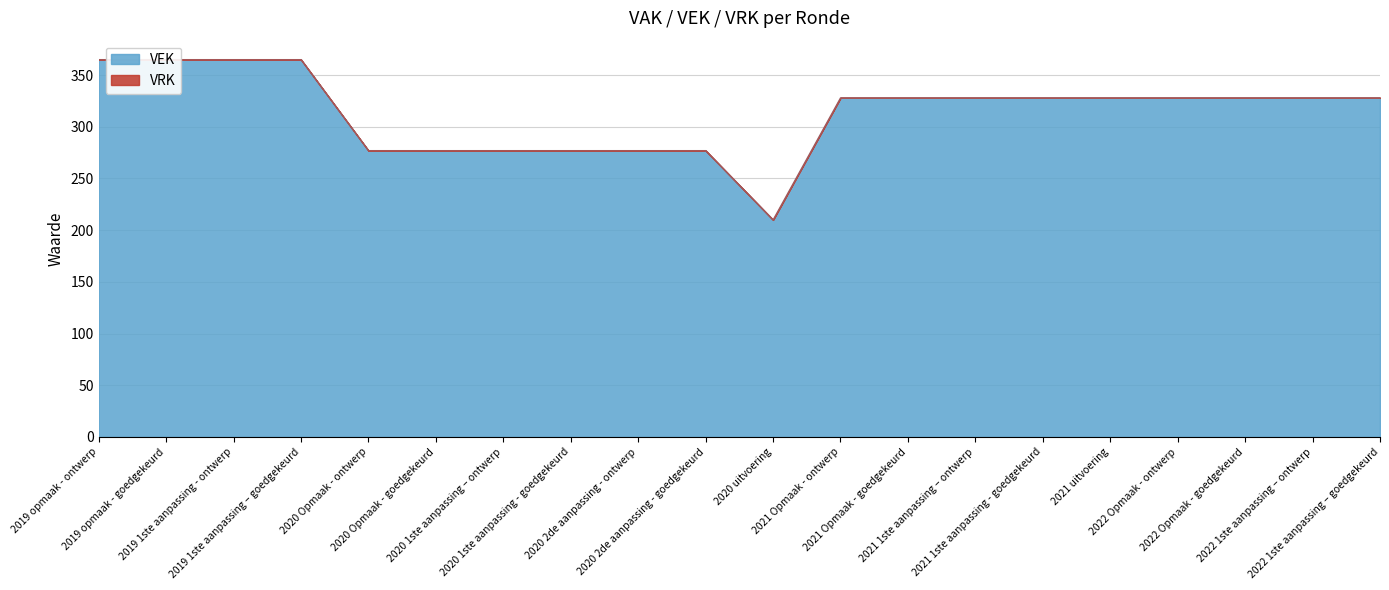

What is the ratio of the value at 2022 Opmaak - ontwerp to the value at 2021 Opmaak - ontwerp?

1.0